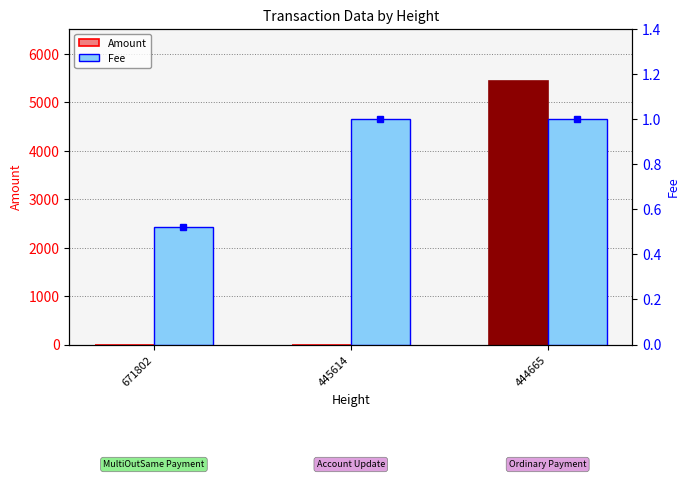

Rank the categories by Amount value from lowest to highest.

445614, 671802, 444665